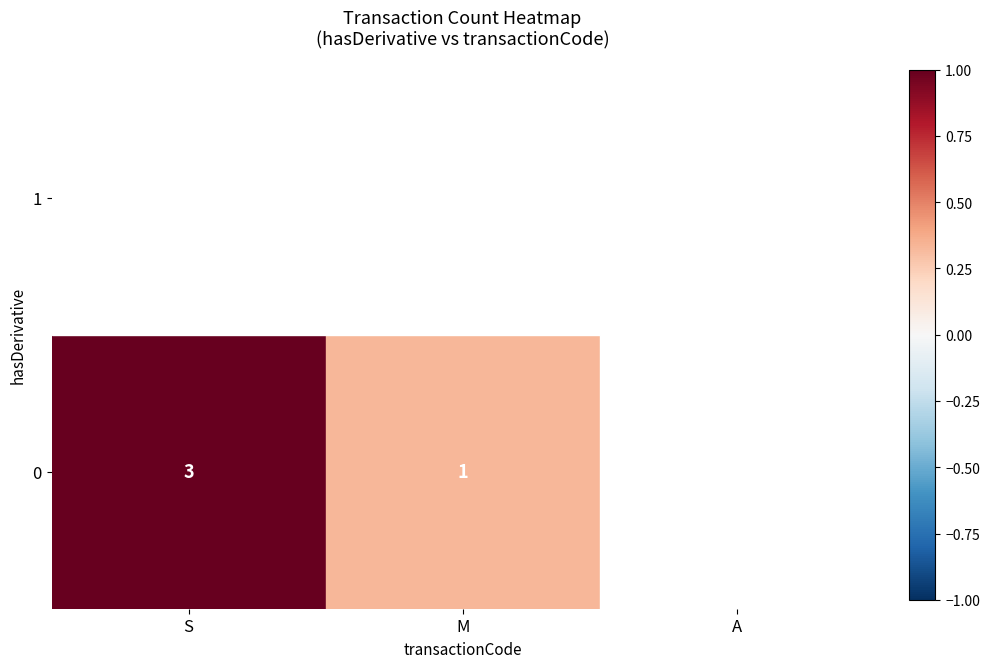

At how many categories does at least one series exceed 0?

2